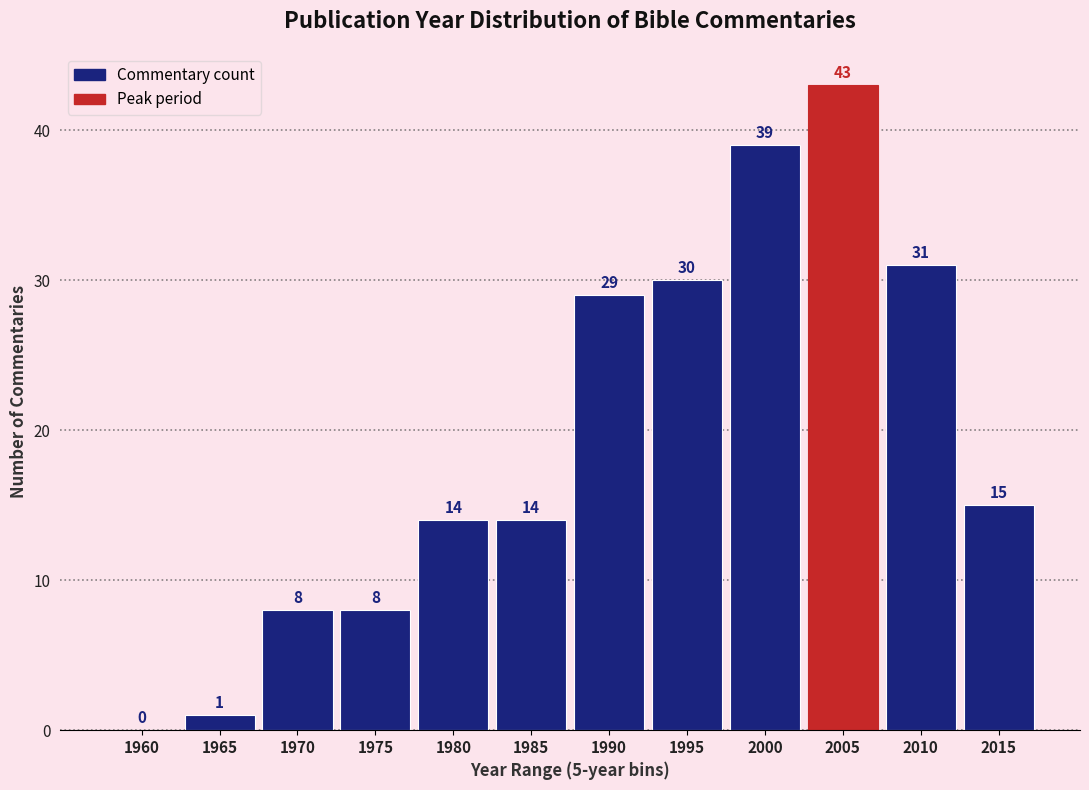

Reading left to right, list all the values displayed in this chart.

1960=0	1965=1	1970=8	1975=8	1980=14	1985=14	1990=29	1995=30	2000=39	2005=43	2010=31	2015=15